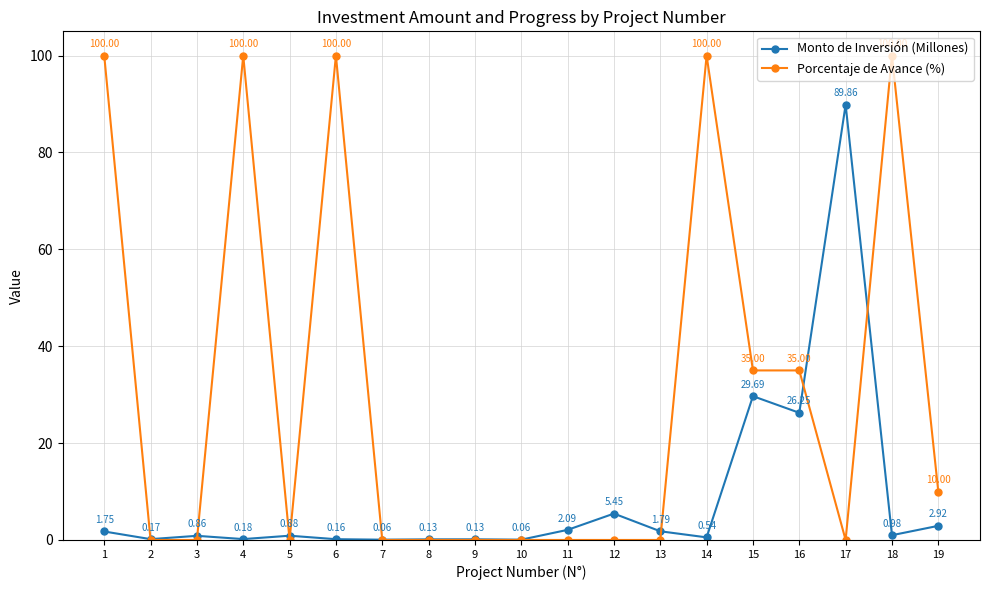

In Monto de Inversión (Millones), how many points are higher than both neighbors (excluding endpoints)?

6